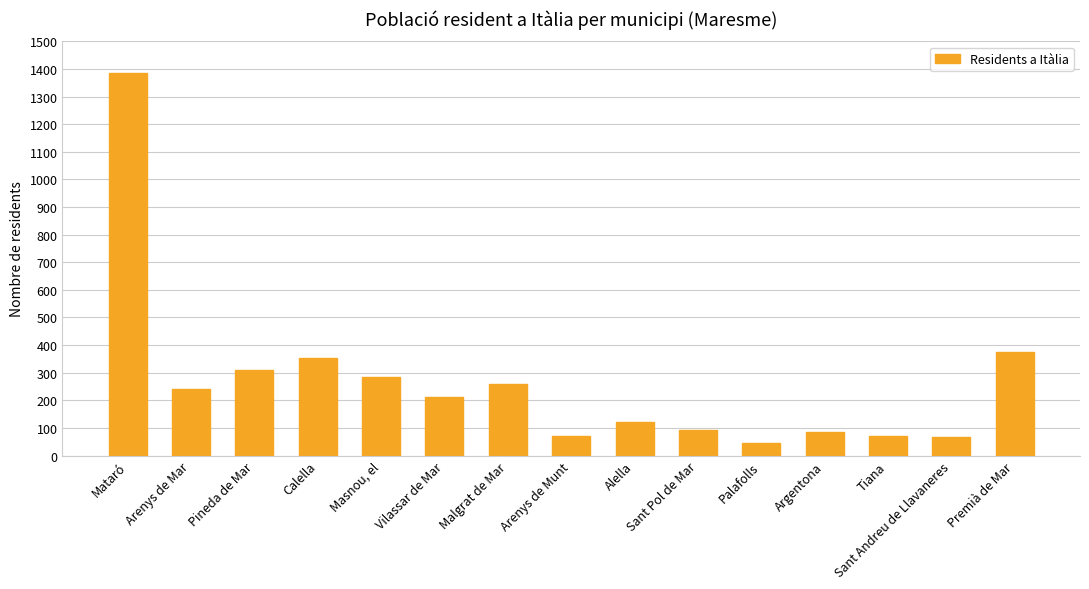

List the labels in order of value, smallest first.

Palafolls, Sant Andreu de Llavaneres, Tiana, Arenys de Munt, Argentona, Sant Pol de Mar, Alella, Vilassar de Mar, Arenys de Mar, Malgrat de Mar, Masnou, el, Pineda de Mar, Calella, Premià de Mar, Mataró